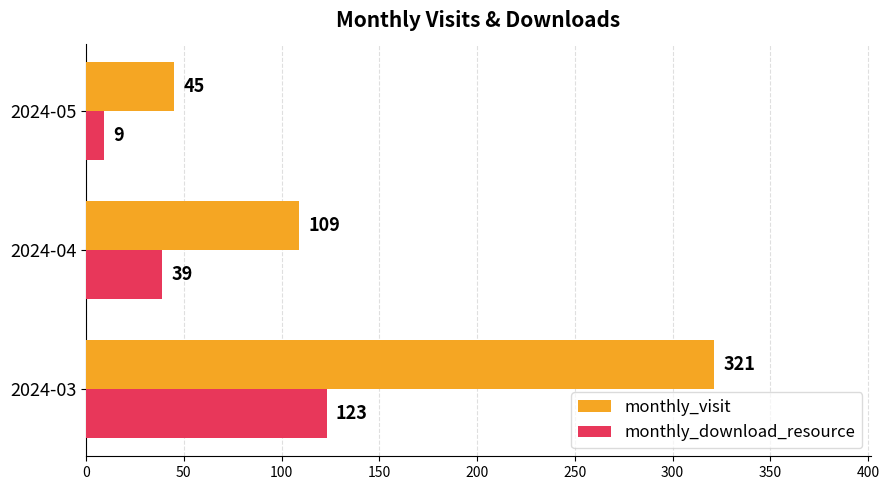

What is the minimum value for monthly_visit?

45